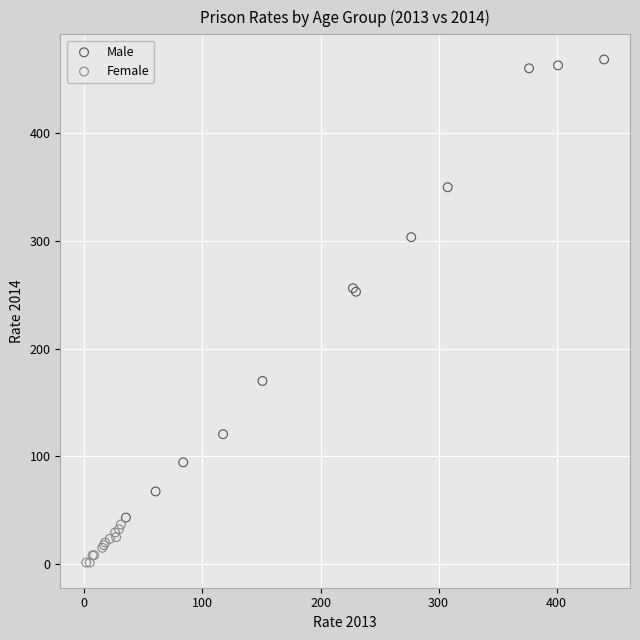

Which series has the widest spread of Y values?

Male